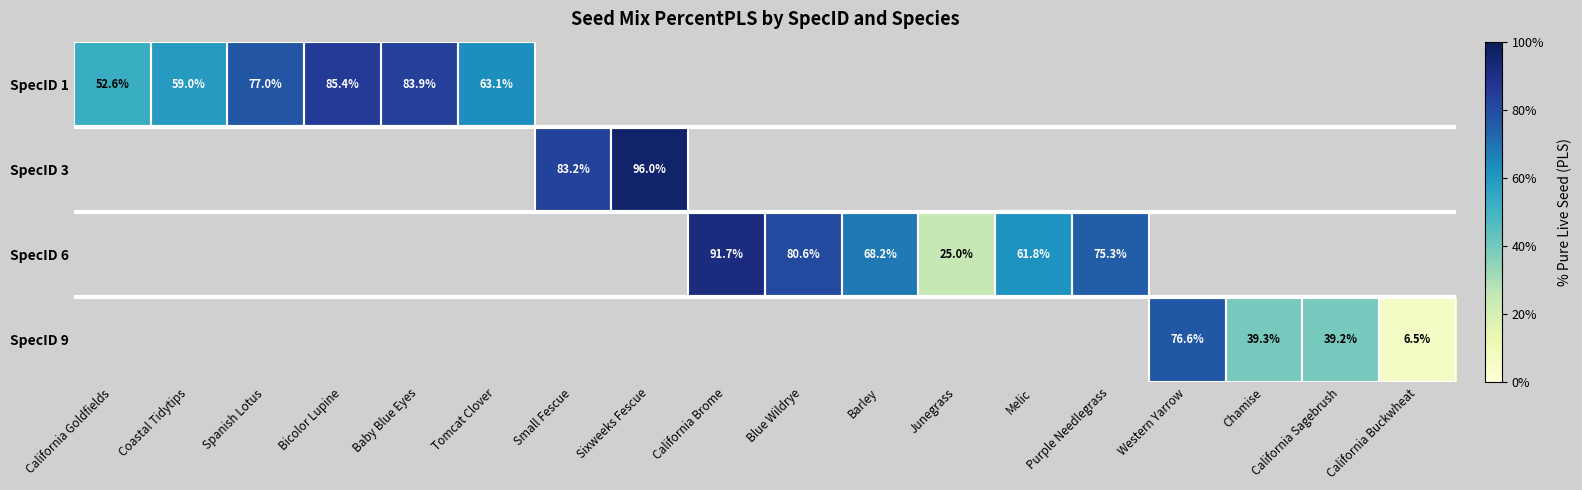

Is the value of SpecID 3 at Sixweeks Fescue greater than the value of SpecID 1 at Bicolor Lupine?

Yes